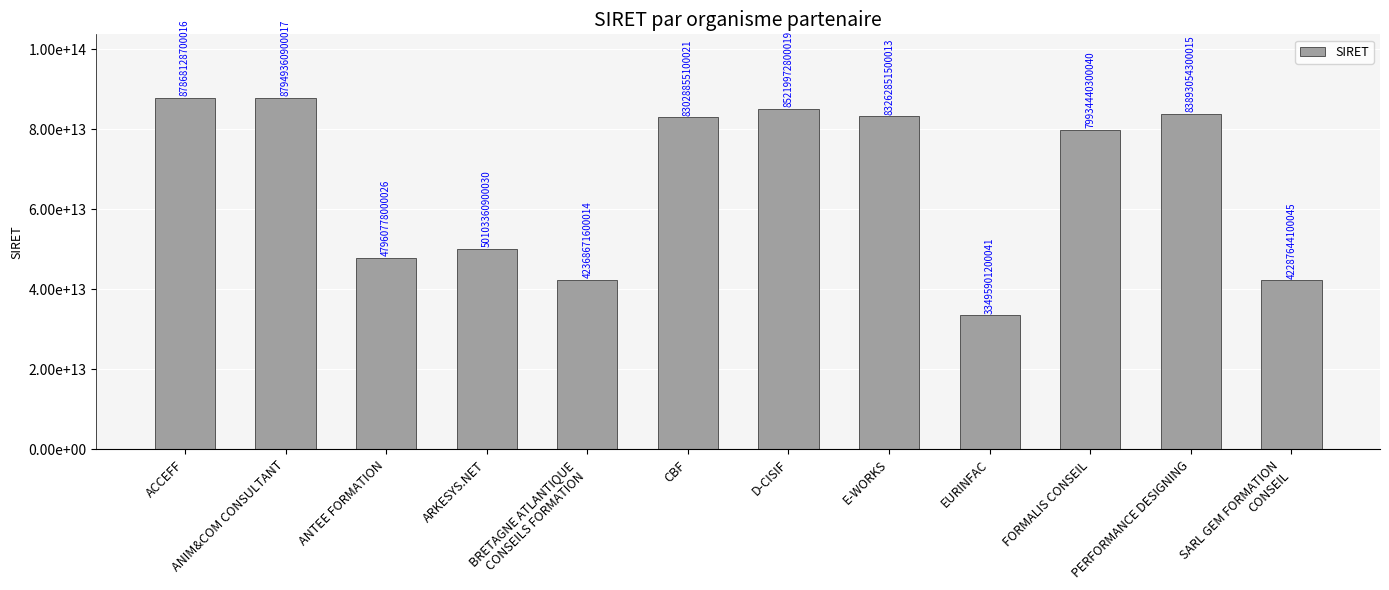

Reading left to right, list all the values displayed in this chart.

ACCEFF=87868128700016	ANIM&COM CONSULTANT=87949360900017	ANTEE FORMATION=47960778000026	ARKESYS.NET=50103360900030	BRETAGNE ATLANTIQUE
CONSEILS FORMATION=42368671600014	CBF=83028855100021	D-CISIF=85219972800019	E-WORKS=83262851500013	EURINFAC=33495901200041	FORMALIS CONSEIL=79934440300040	PERFORMANCE DESIGNING=83893054300015	SARL GEM FORMATION
CONSEIL=42287644100045